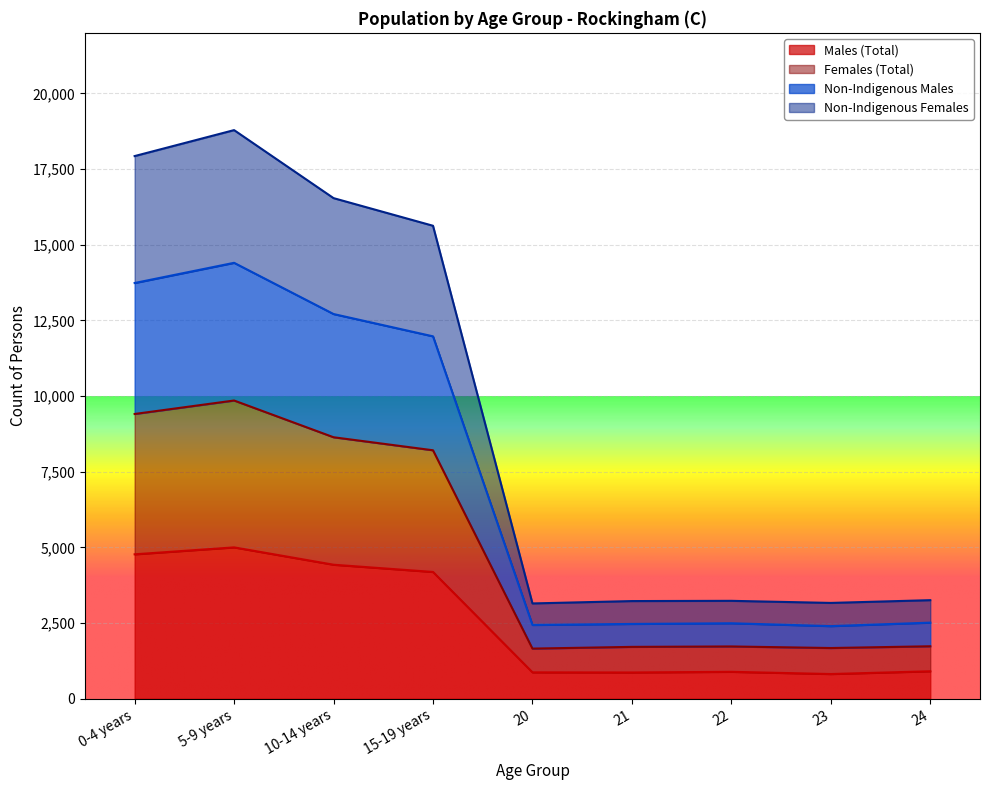

What is the difference between the maximum and minimum values in the Non-Indigenous Females series?

15637